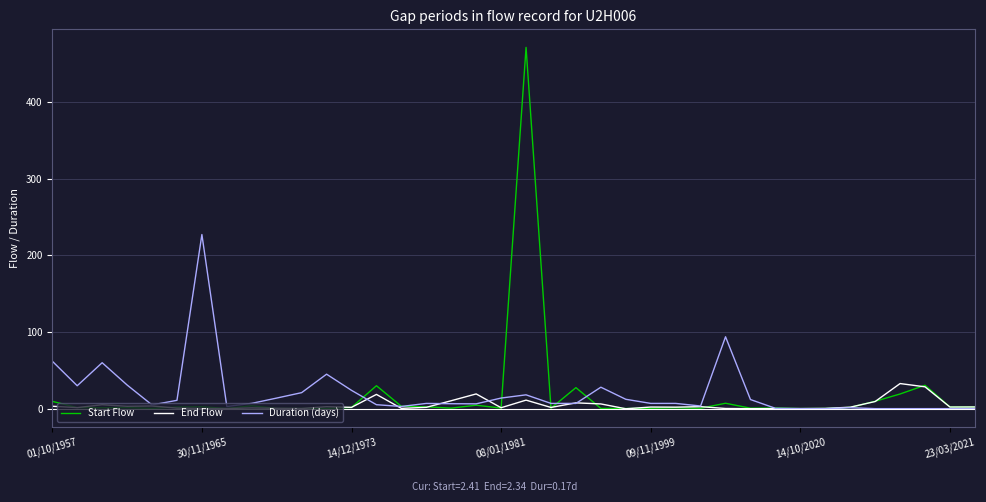

What is the maximum value for Duration (days)?

227.0